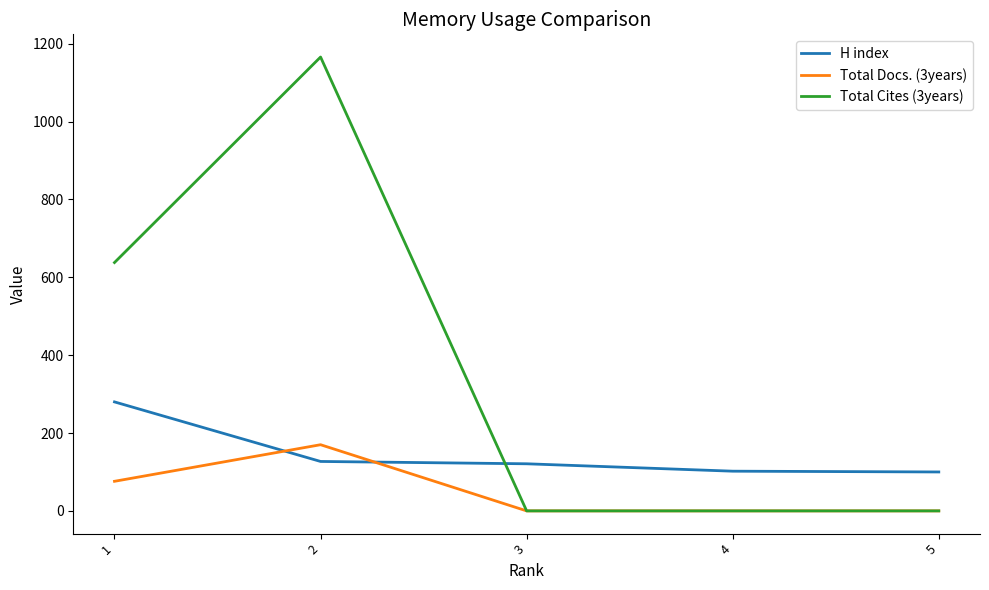

List the series in order of their peak value, lowest first.

Total Docs. (3years), H index, Total Cites (3years)